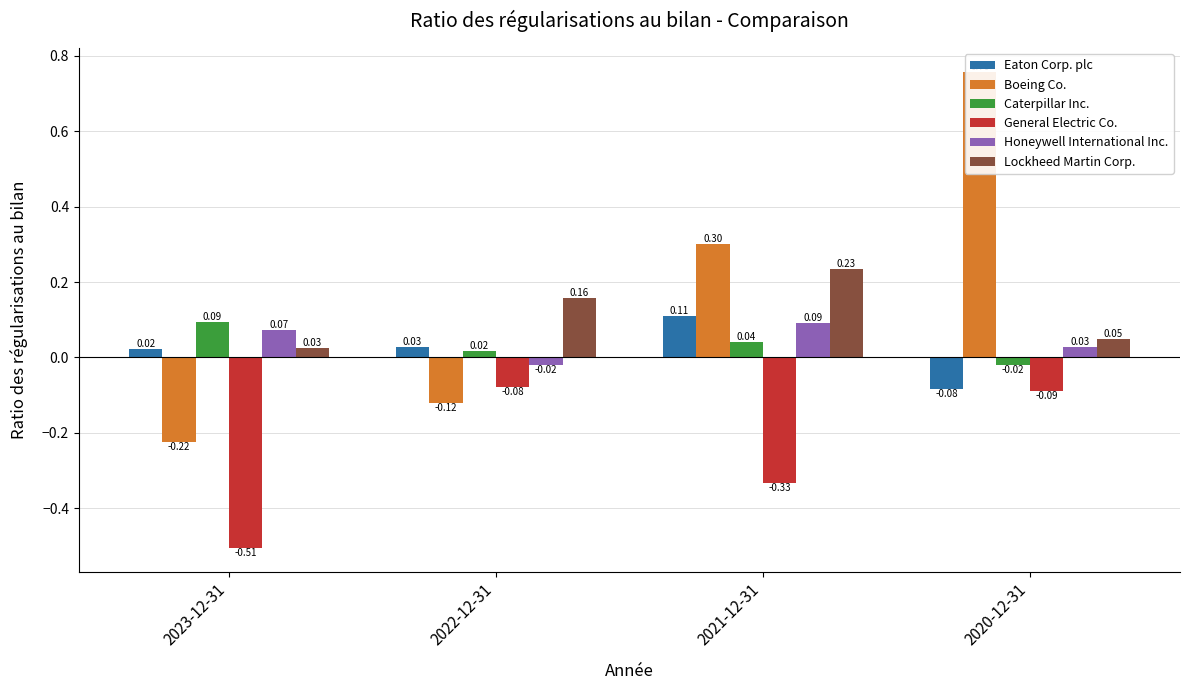

At which label is Boeing Co. closest to 0?

2022-12-31